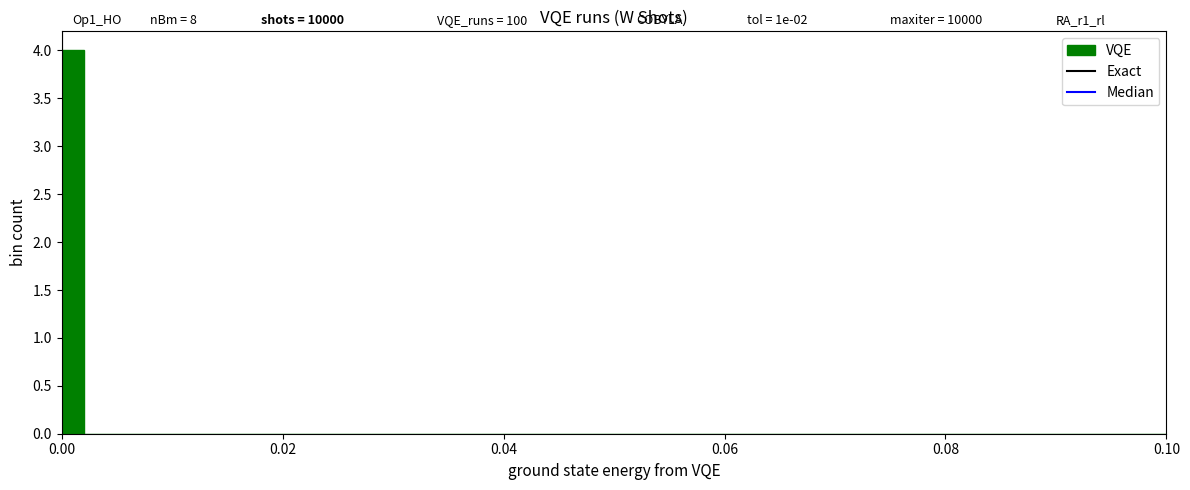

Around what value on the x-axis is the tallest bar? Give the approximate position of its centre, as read against the axis.

0.002